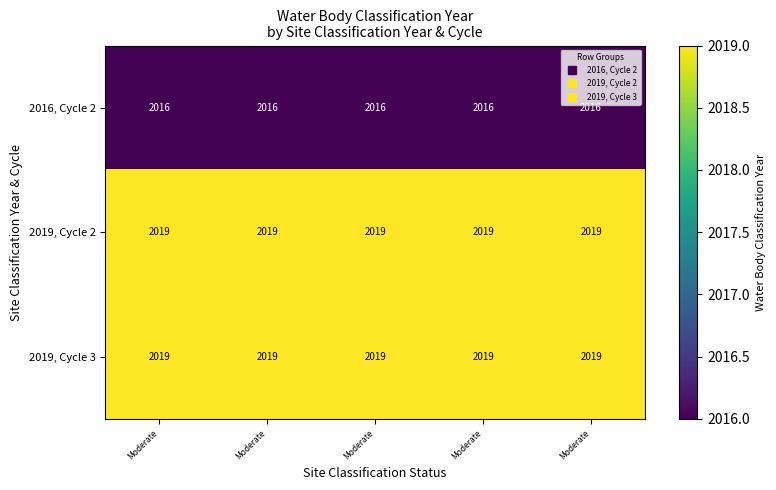

Reading right to left, transcribe all the data shown in this chart.

2016, Cycle 2: Moderate=2016	Moderate=2016	Moderate=2016	Moderate=2016	Moderate=2016
2019, Cycle 2: Moderate=2019	Moderate=2019	Moderate=2019	Moderate=2019	Moderate=2019
2019, Cycle 3: Moderate=2019	Moderate=2019	Moderate=2019	Moderate=2019	Moderate=2019